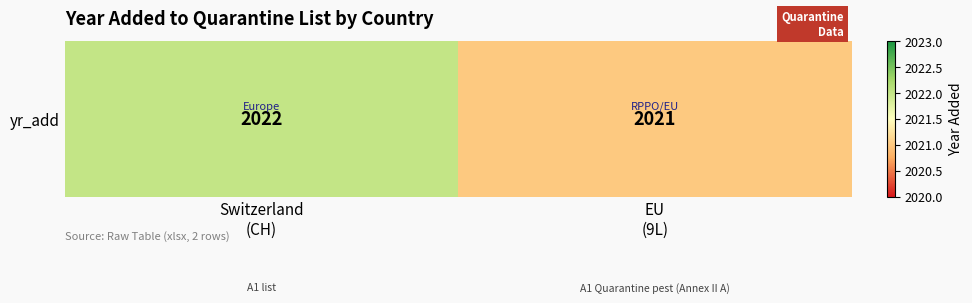

What is the difference between the values at EU
(9L) and Switzerland
(CH)?

1